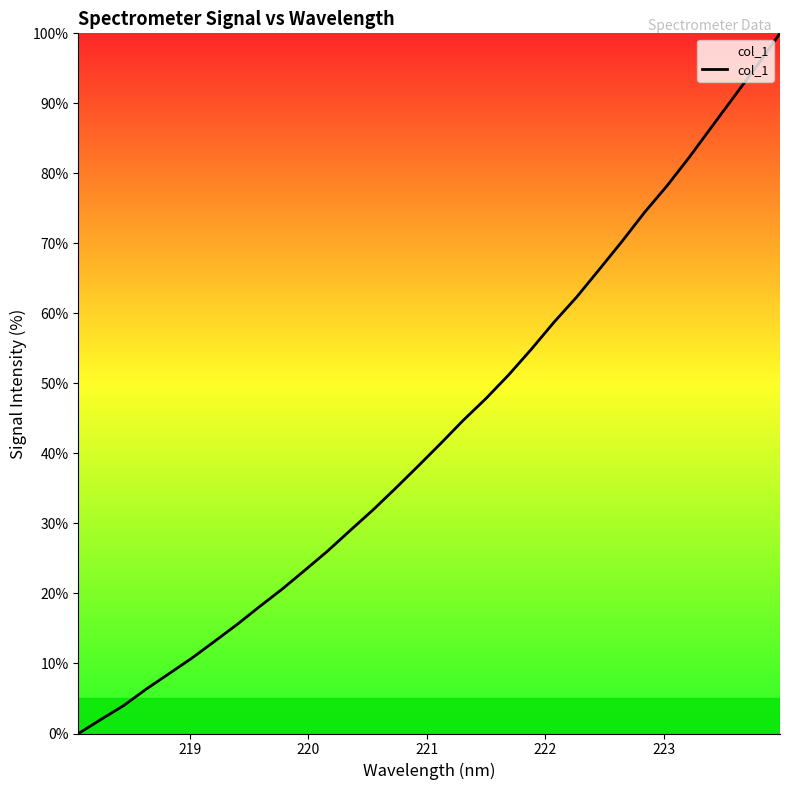

How many lines are shown in the chart?

1